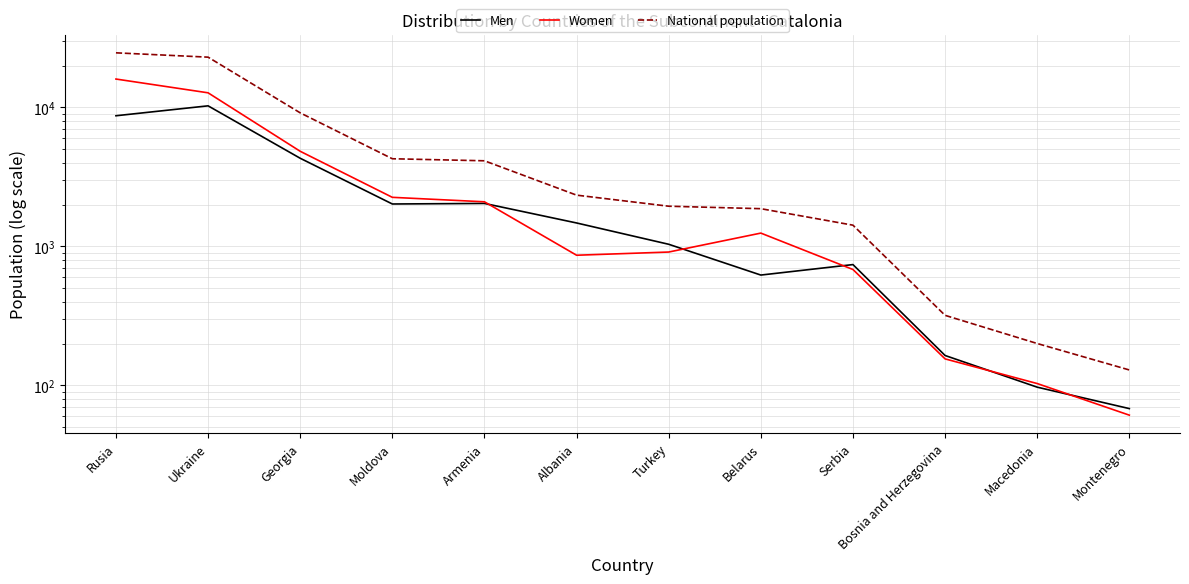

What is the difference between the maximum and minimum values in the Men series?

10211